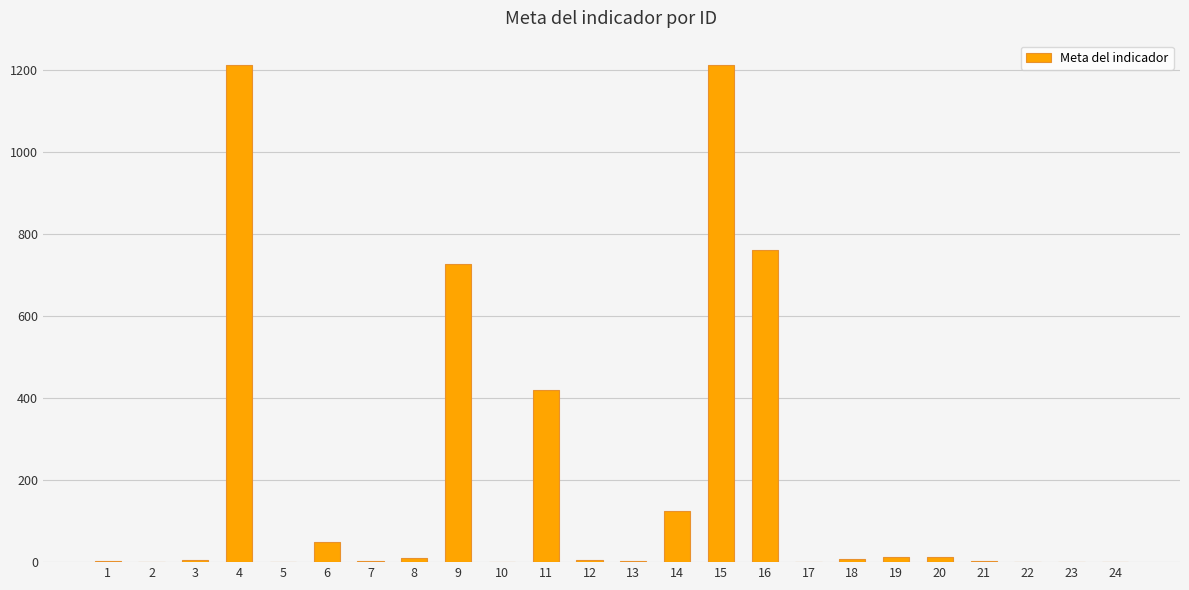

What is the sum of the values at 6 and 13?

52